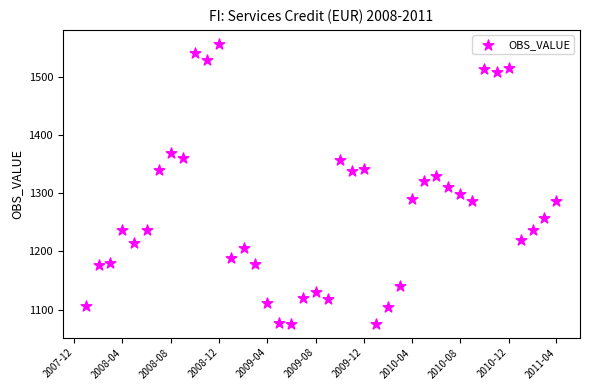

What is the range of Y values (max minus min)?

480